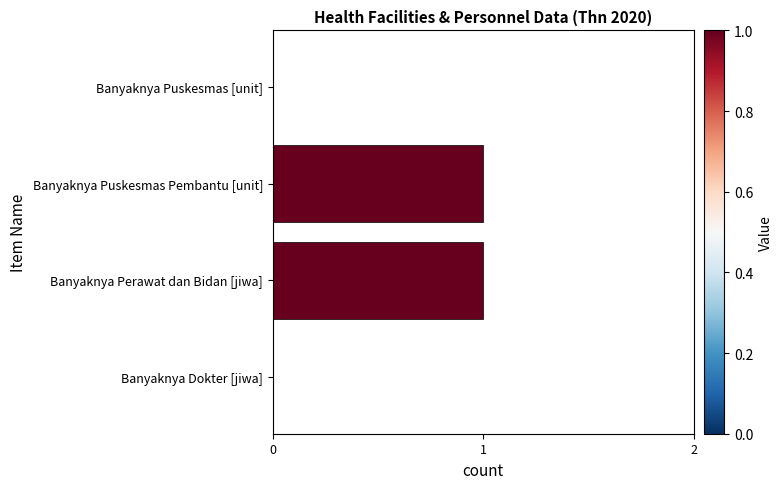

Is it true that the value at Banyaknya Perawat dan Bidan [jiwa] is 1?

True